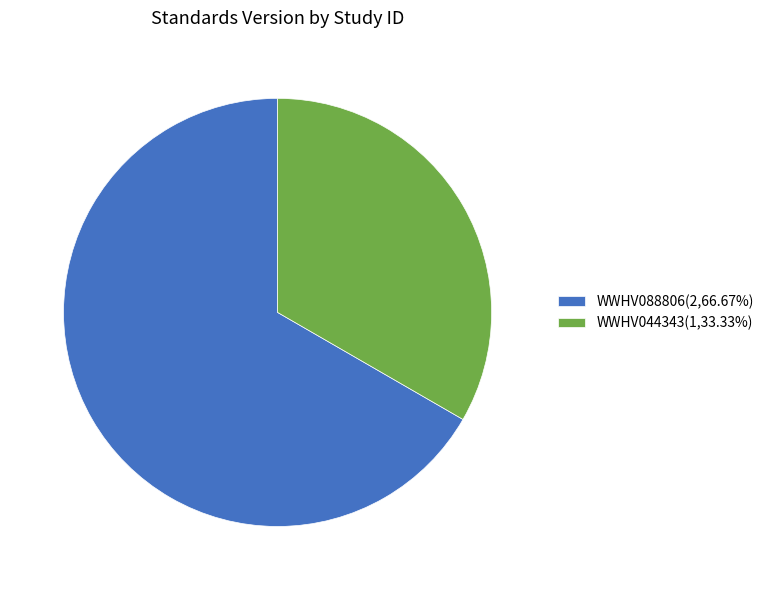

Approximately how many times larger is the value at WWHV088806 compared to WWHV044343?

2.0